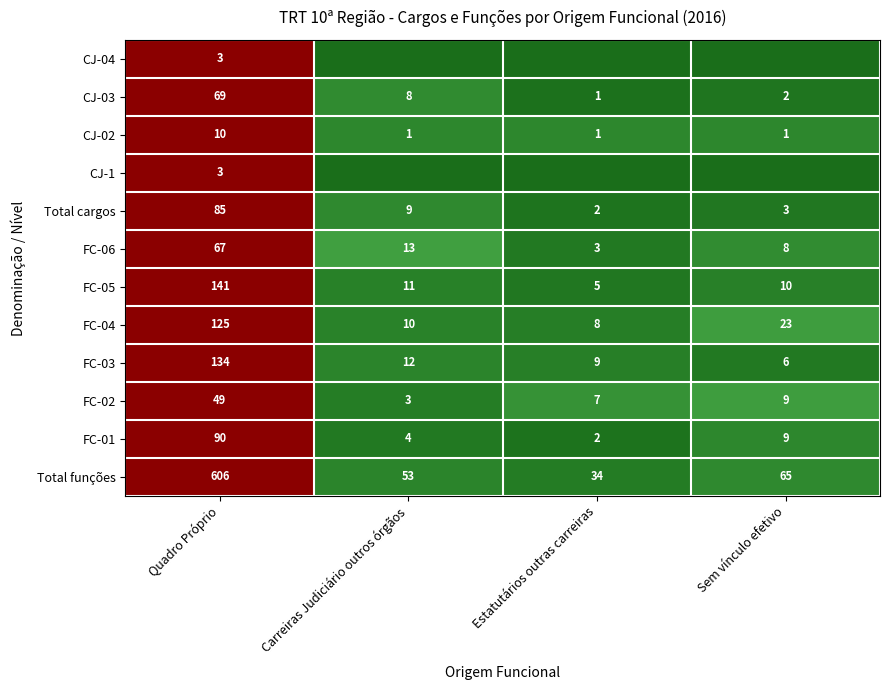

The value of CJ-04 at Quadro Próprio is 5. True or false?

False